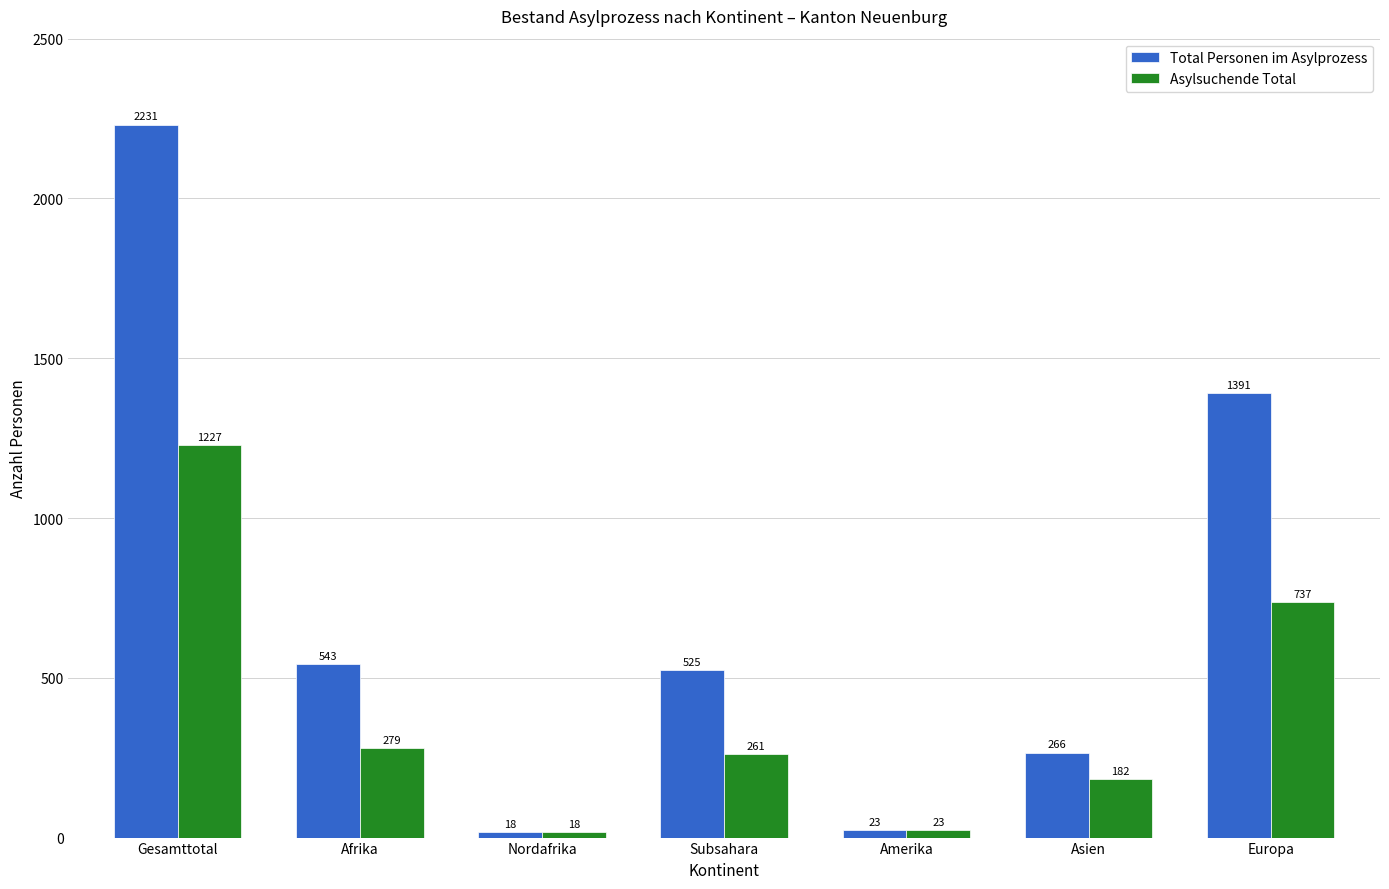

What are all the series names shown in the legend?

Total Personen im Asylprozess, Asylsuchende Total